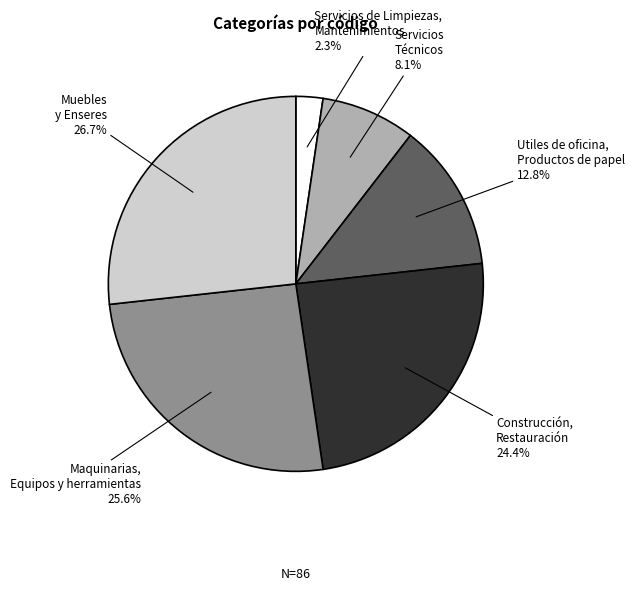

To the nearest percent, what is the difference between the largest and smallest slice percentages?

24%